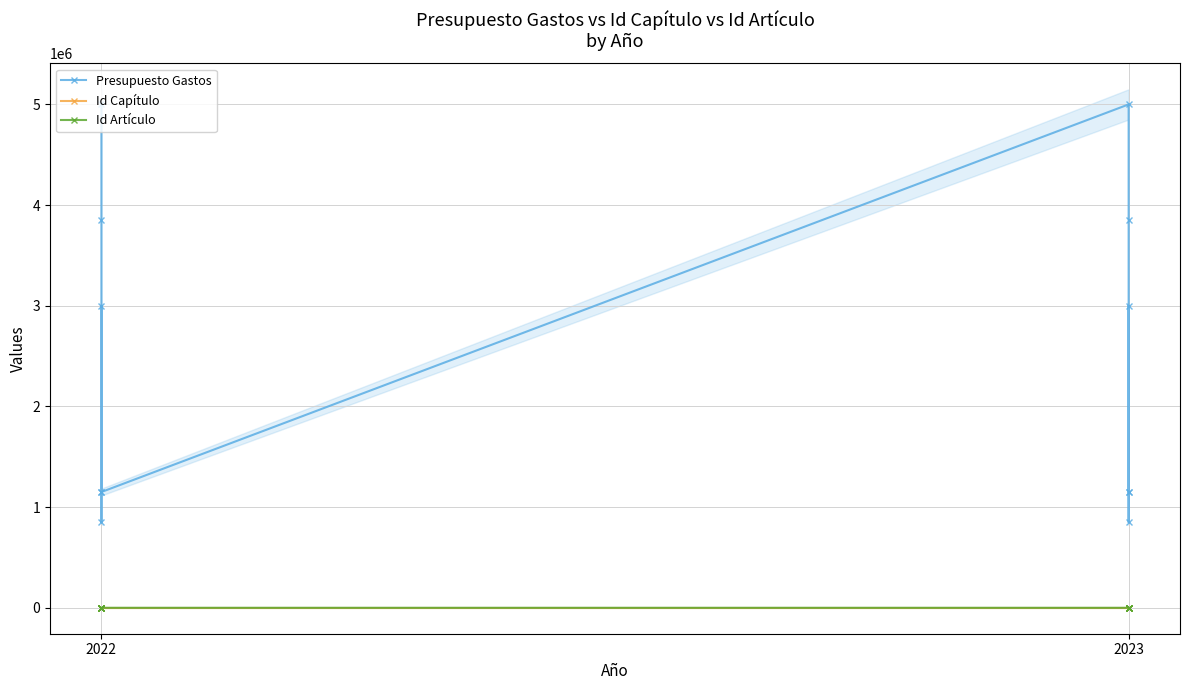

What is the difference between the maximum and minimum values in the Presupuesto Gastos series?

4150000